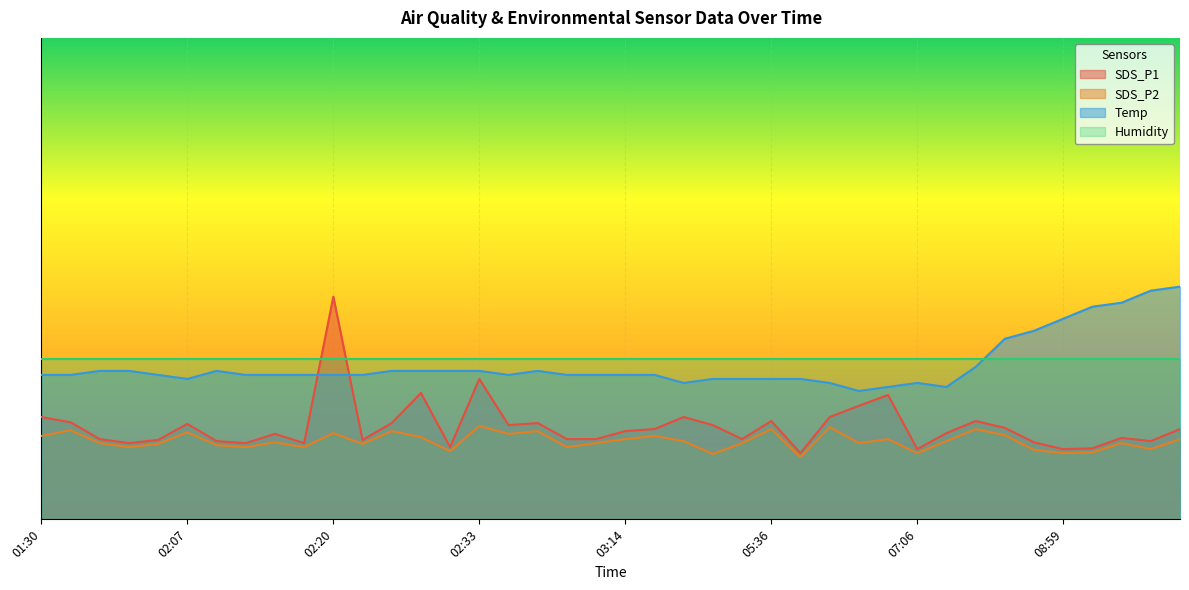

What is the difference between the maximum and minimum values in the SDS_P1 series?

3.9